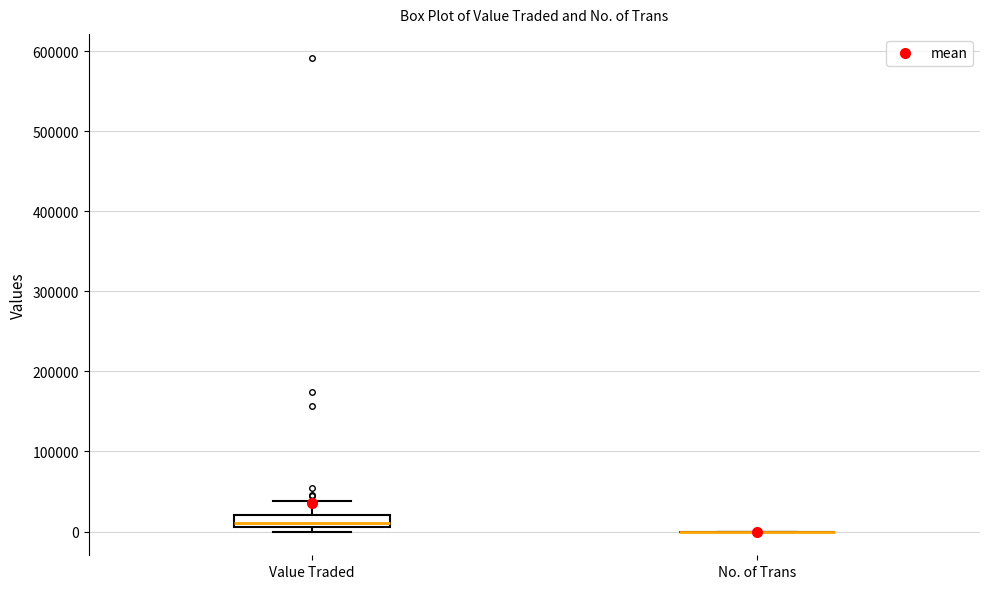

Reading left to right, transcribe this box plot: for each box, give where its median line is, the range the box spans, and where its two whiskers end, as read against the y-axis. The values are not printed on the chart, so give them approximately, as read against the axis.

Value Traded: median 10000 (inside the box), box 10000 to 20000, whiskers 0 to 40000
No. of Trans: box collapsed to a line at 0, whiskers 0 to 0